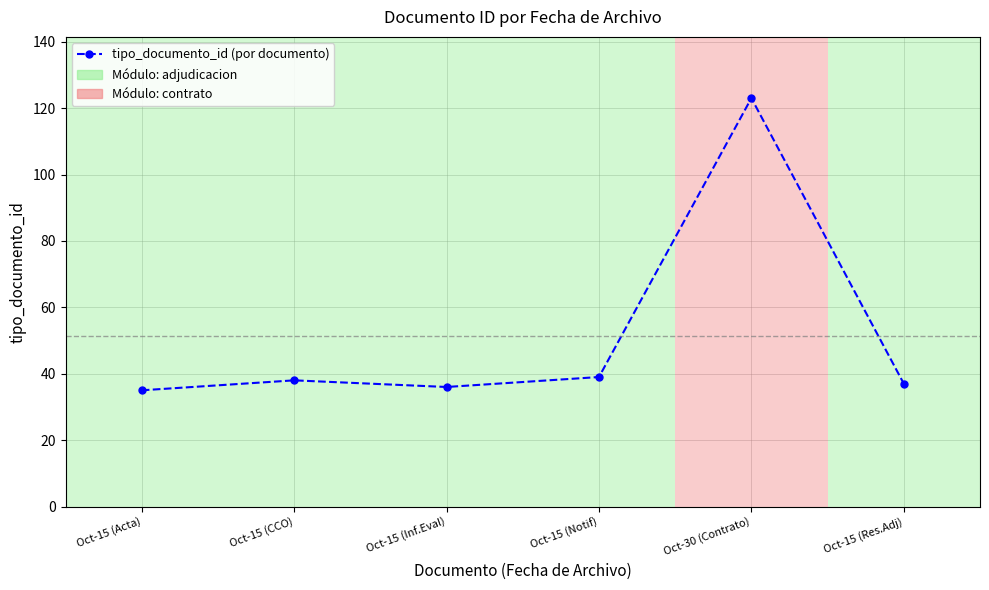

What is the sum of the values at Oct-15 (Res.Adj) and Oct-15 (Inf.Eval)?

73